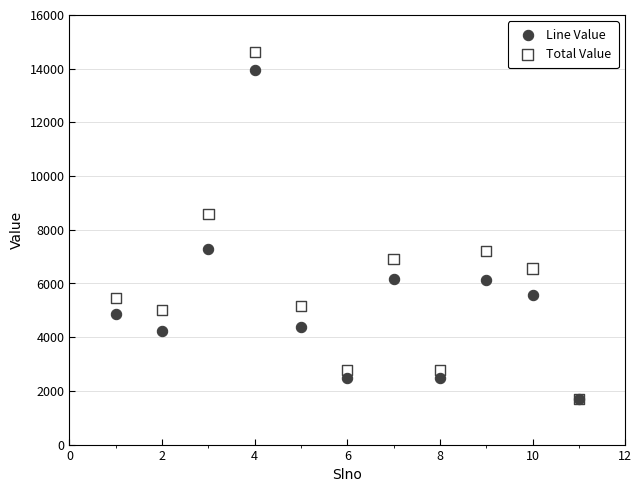

In the Total Value series, what Y value is closest to 8155?

8581.0